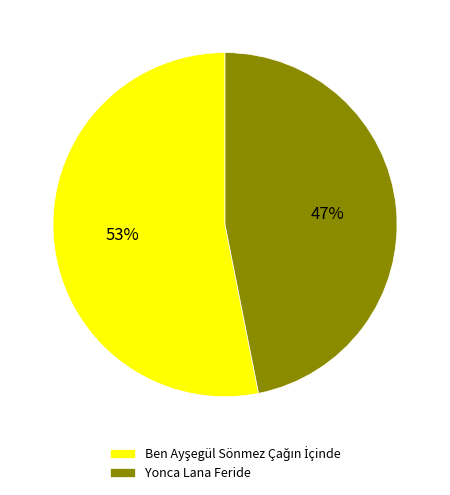

To the nearest percent, what portion does Yonca Lana Feride represent?

47%